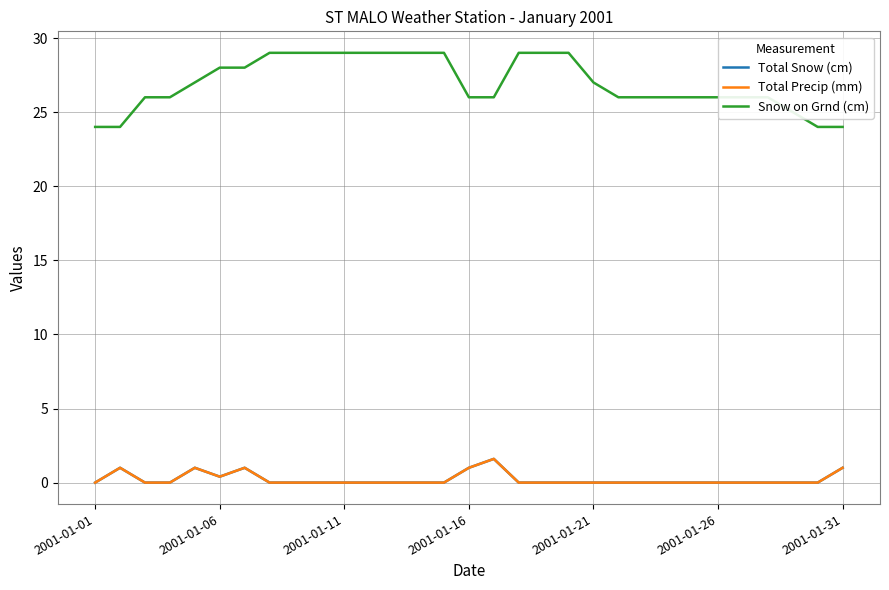

Which label corresponds to the smallest value in the chart?

2001-01-01